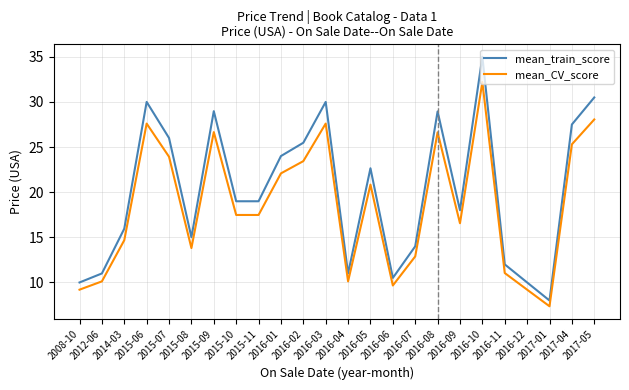

True or false: mean_CV_score and mean_train_score intersect in this chart.

False